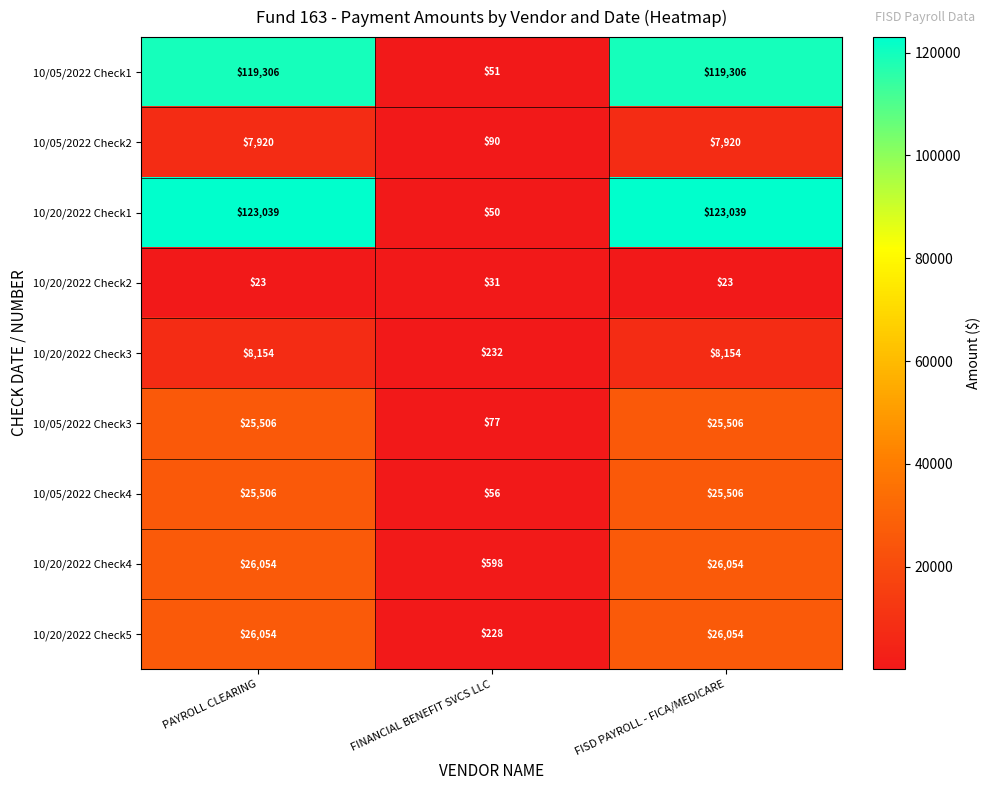

What is the total value across all series at FINANCIAL BENEFIT SVCS LLC?

1413